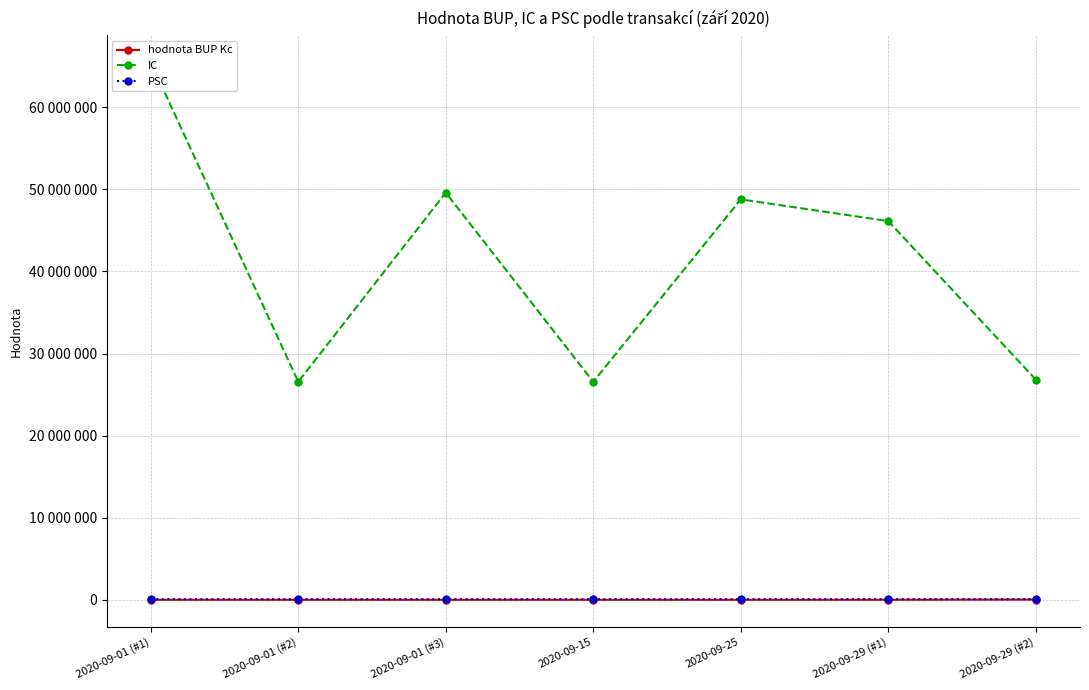

What is the difference between the second highest and minimum values in the PSC series?

3751